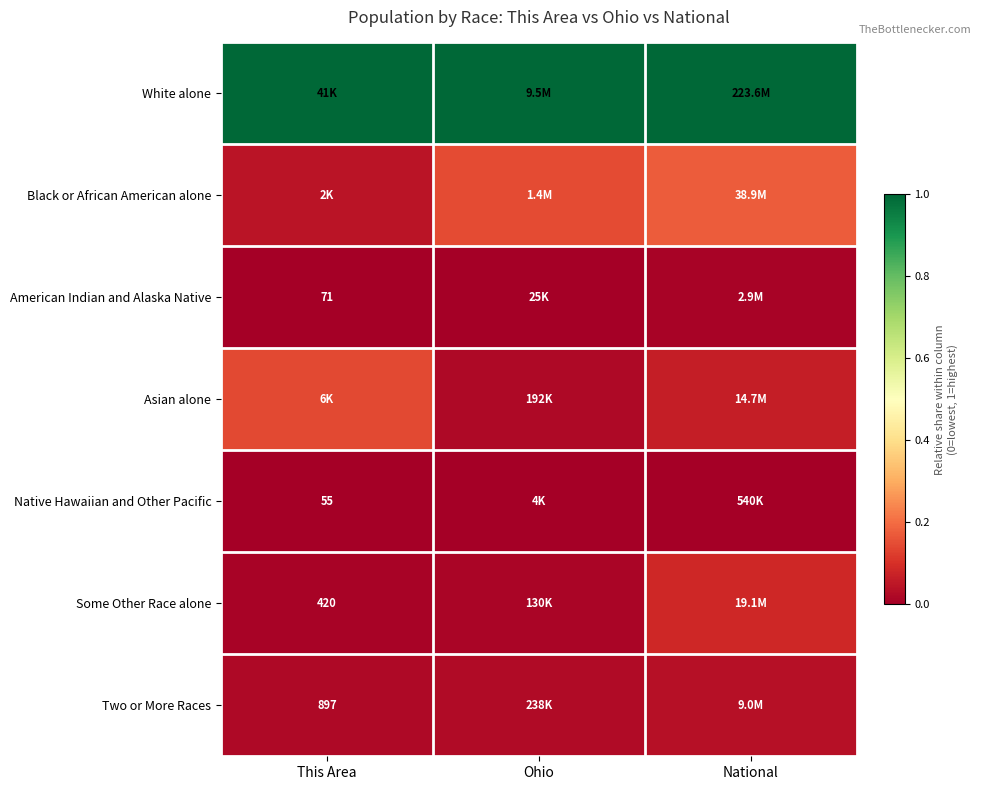

Is the value of Native Hawaiian and Other Pacific at This Area greater than the value of Some Other Race alone at This Area?

No